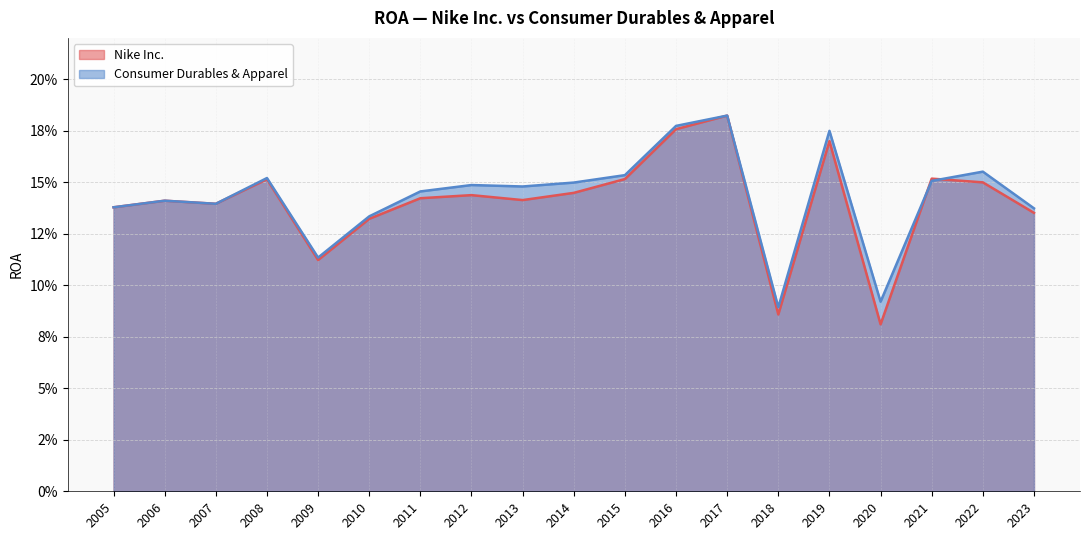

True or false: Consumer Durables & Apparel has more than 2 interior local peaks.

True